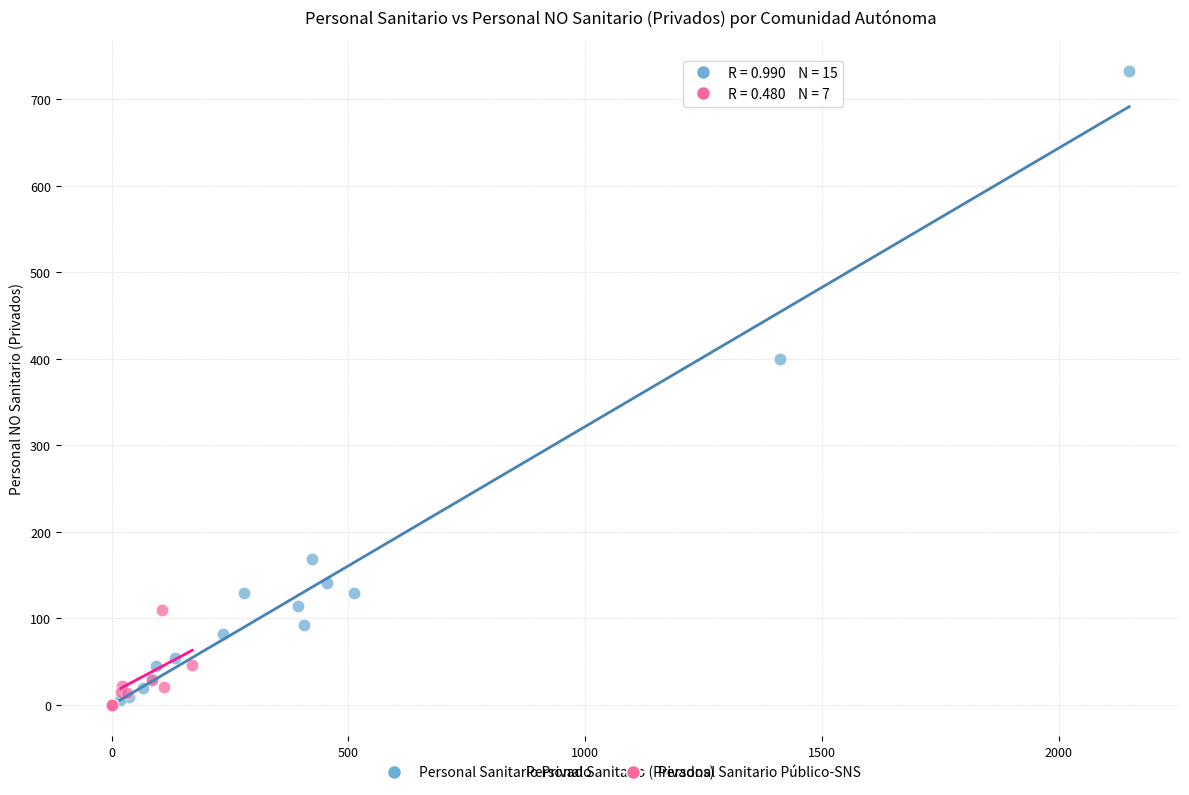

Which series has the widest spread of Y values?

Personal Sanitario Privado